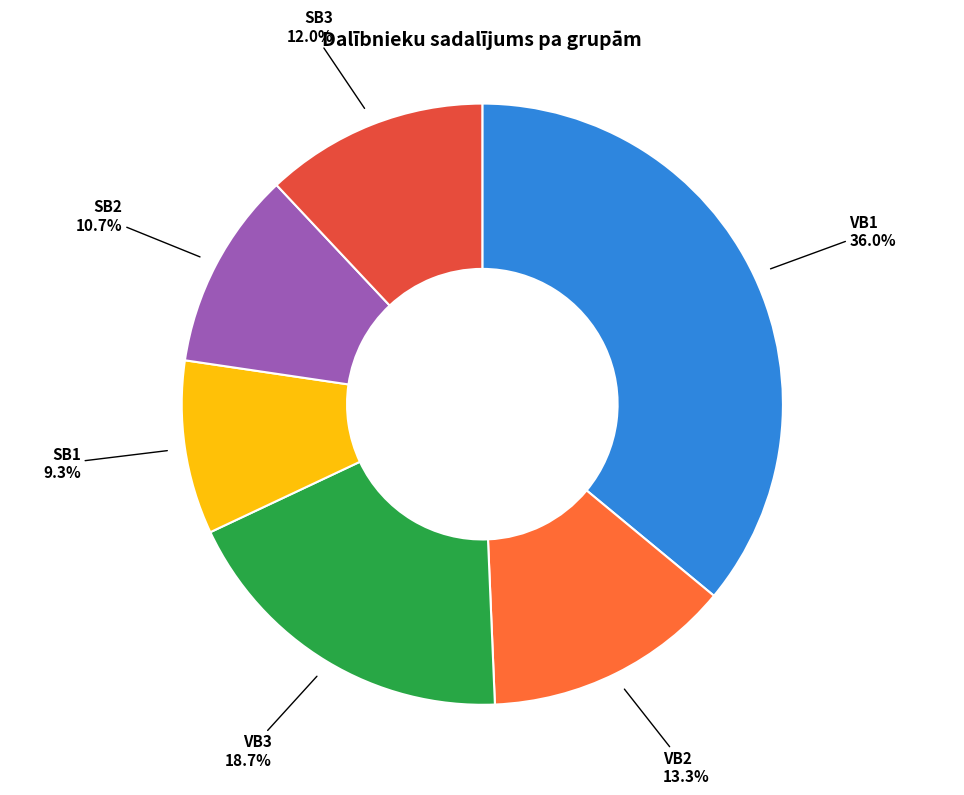

True or false: SB3 accounts for 12% of the total.

True